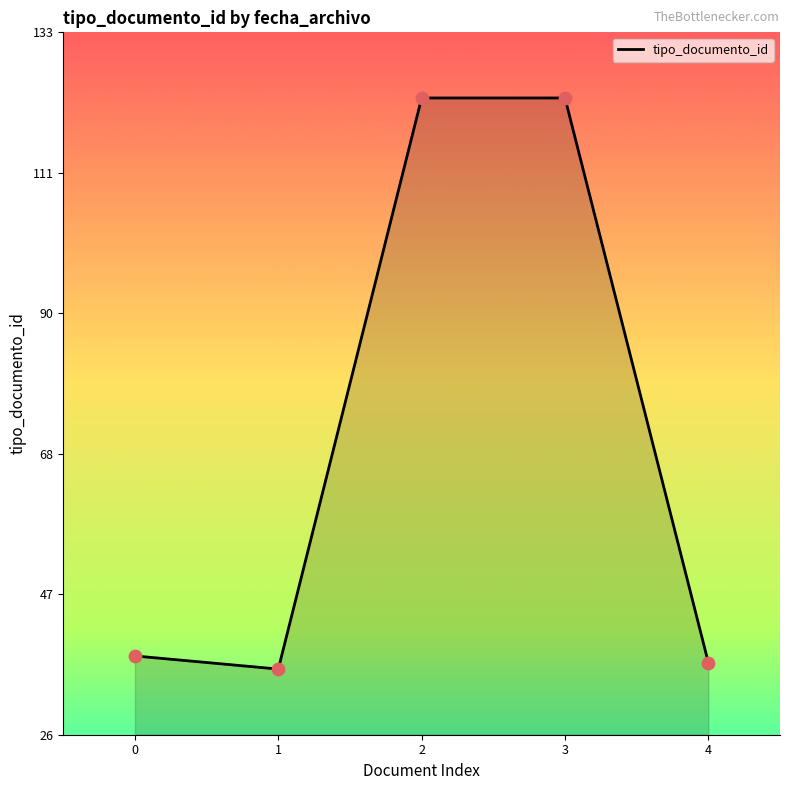

Between 2 and 0, which is larger?

2